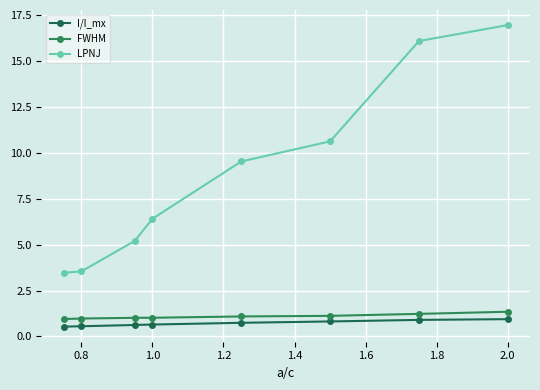

How many I/I_mx values are between 0 and 1?

8